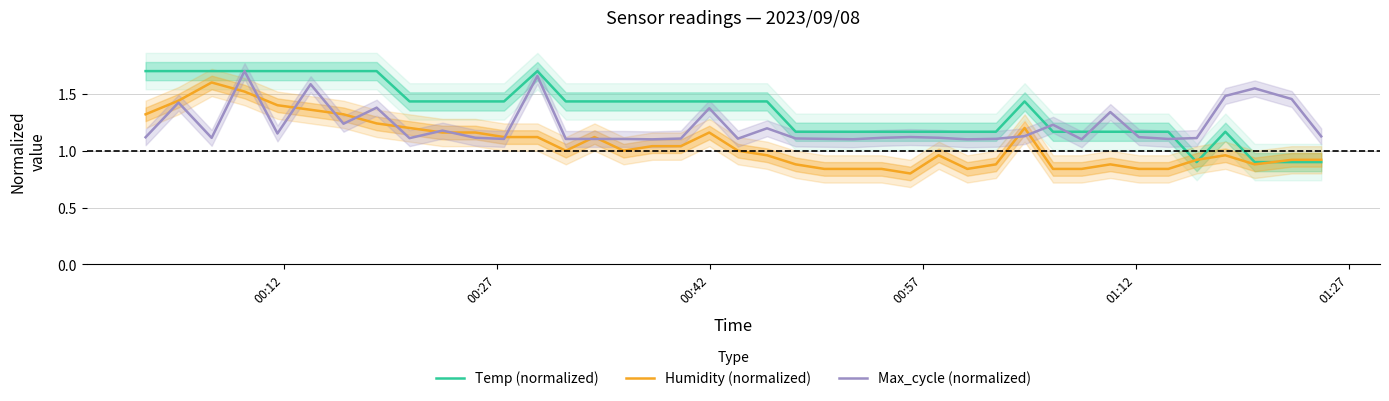

At which category does the chart reach its peak across all series?

00:12